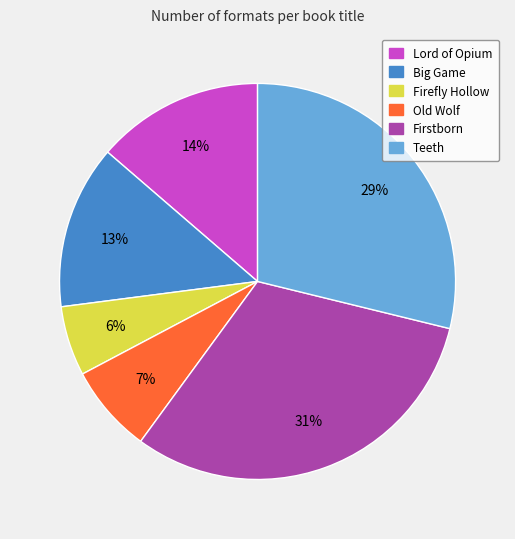

To the nearest percent, what is the average slice percentage?

17%